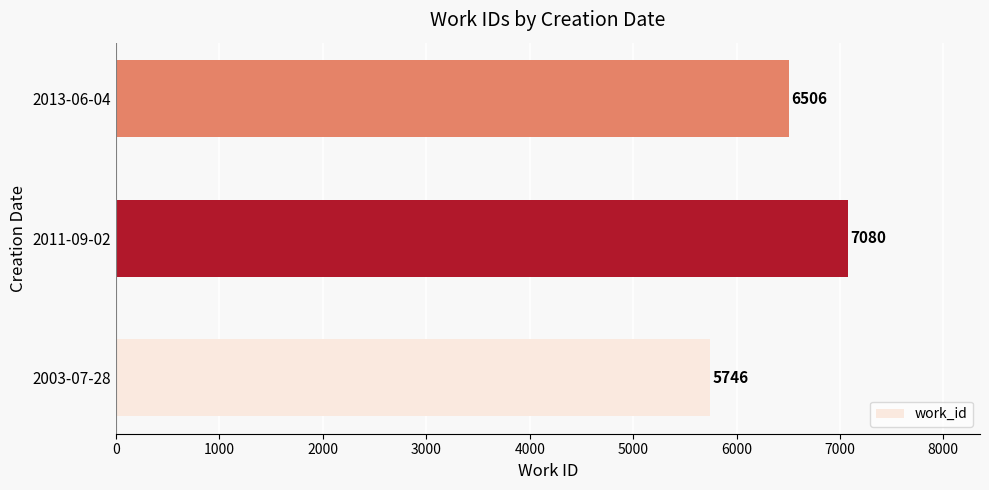

At which label is the value closest to 6413?

2013-06-04